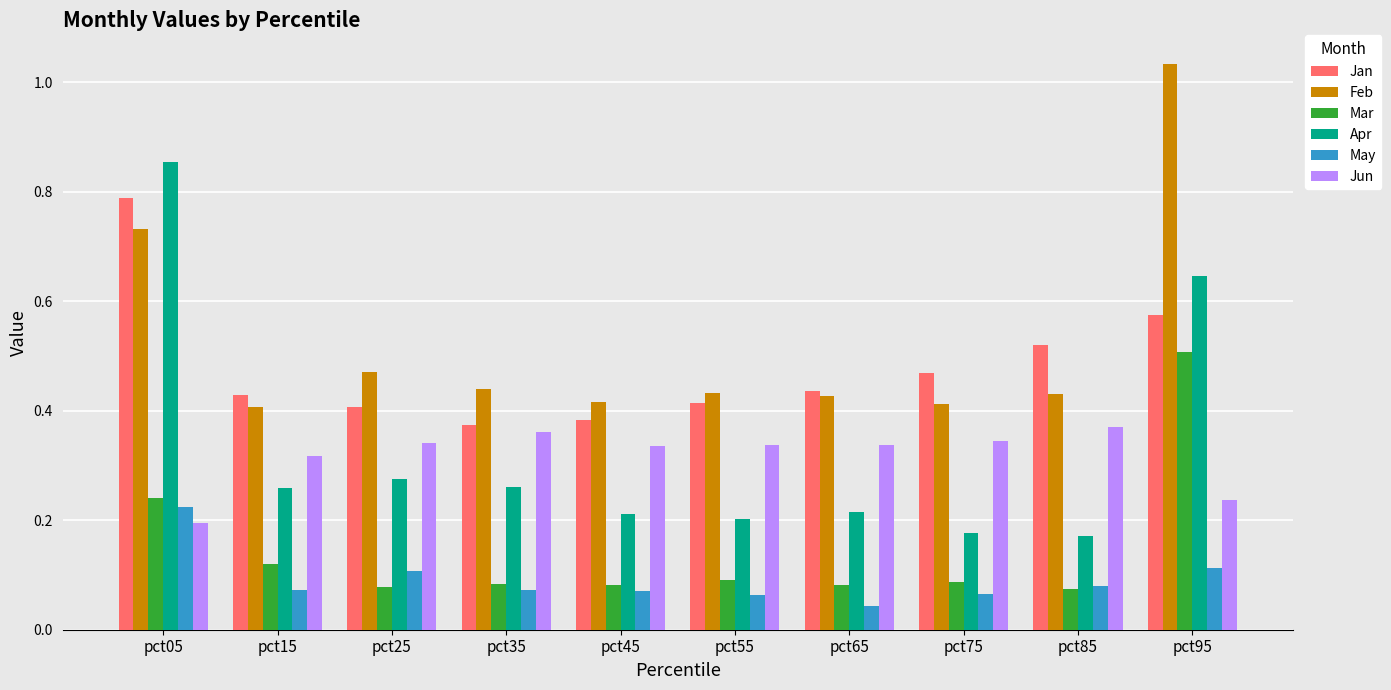

At which label does Jun reach its minimum?

pct05